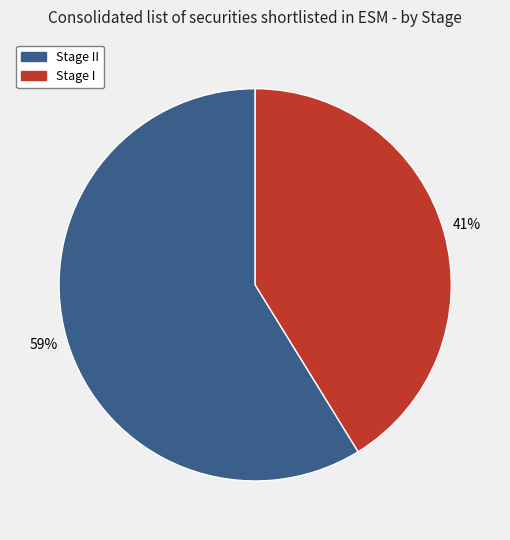

To the nearest percent, what is the difference between the largest and smallest slice percentages?

18%